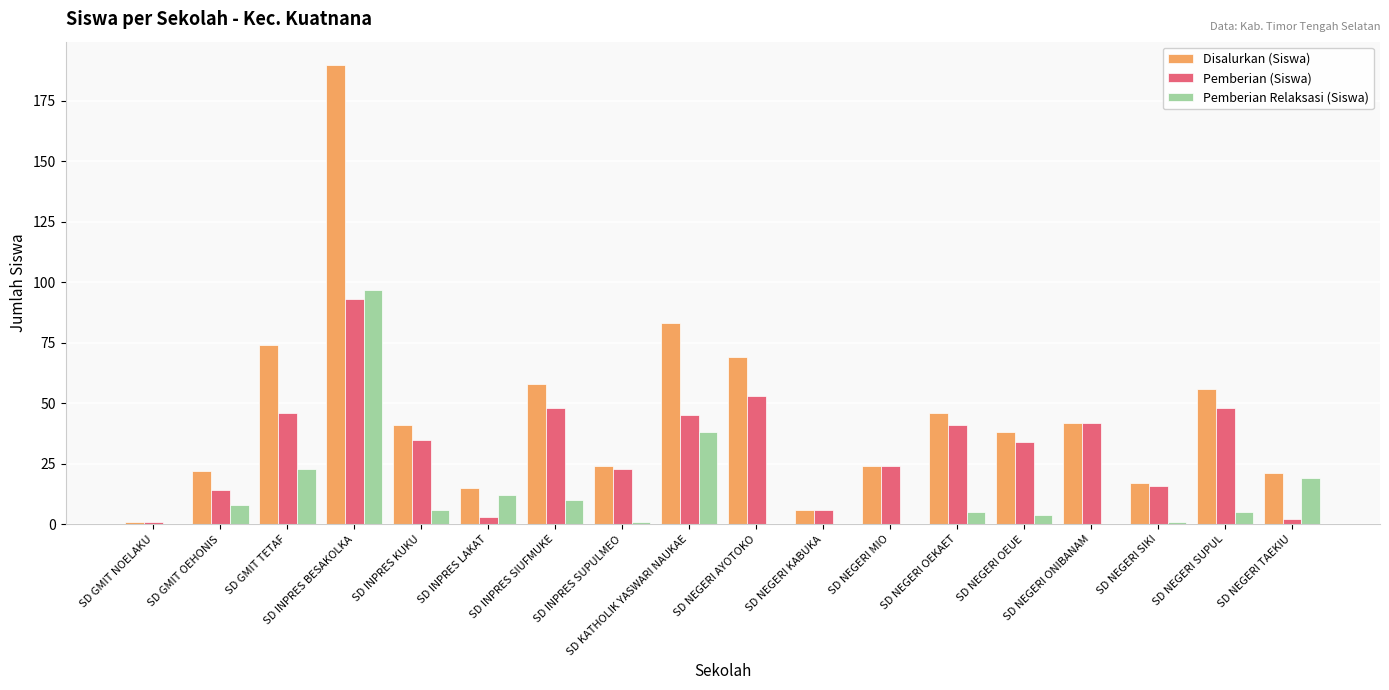

What is the highest value of the Pemberian (Siswa) series?

93